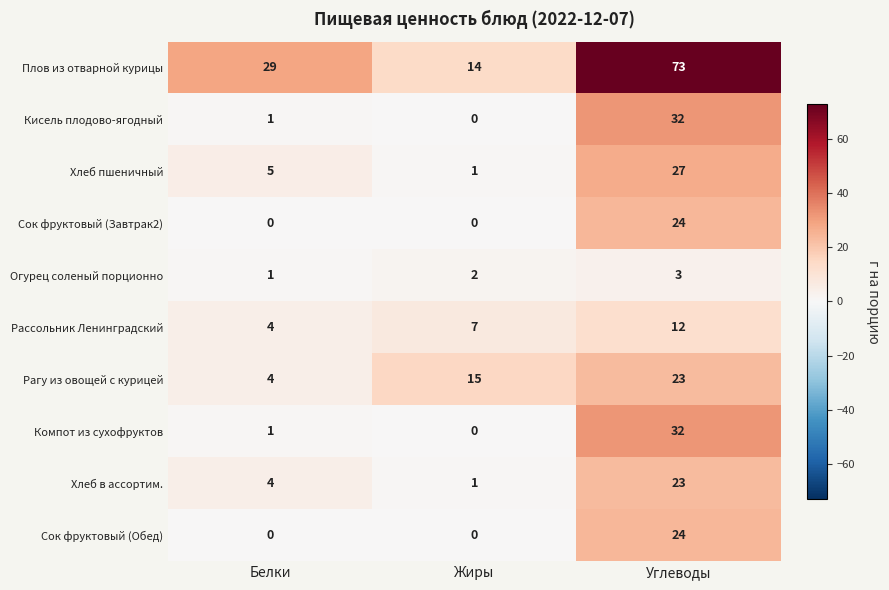

How many categories are shown in the chart?

3